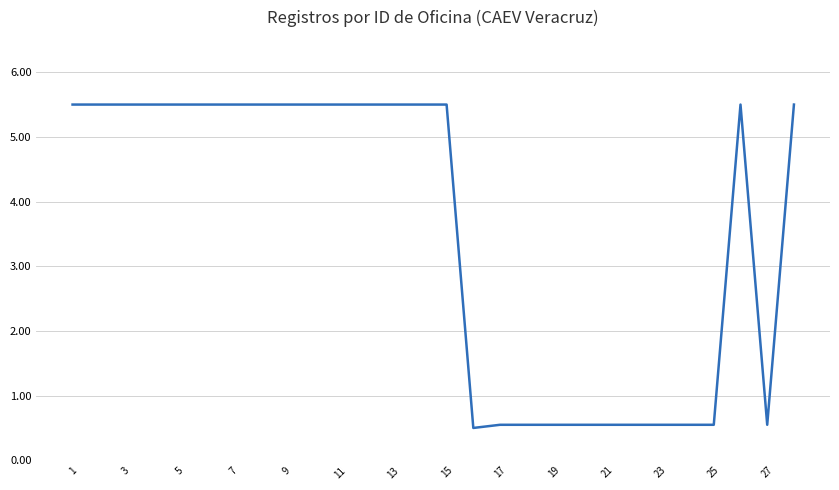

What is the greatest value displayed?

5.5